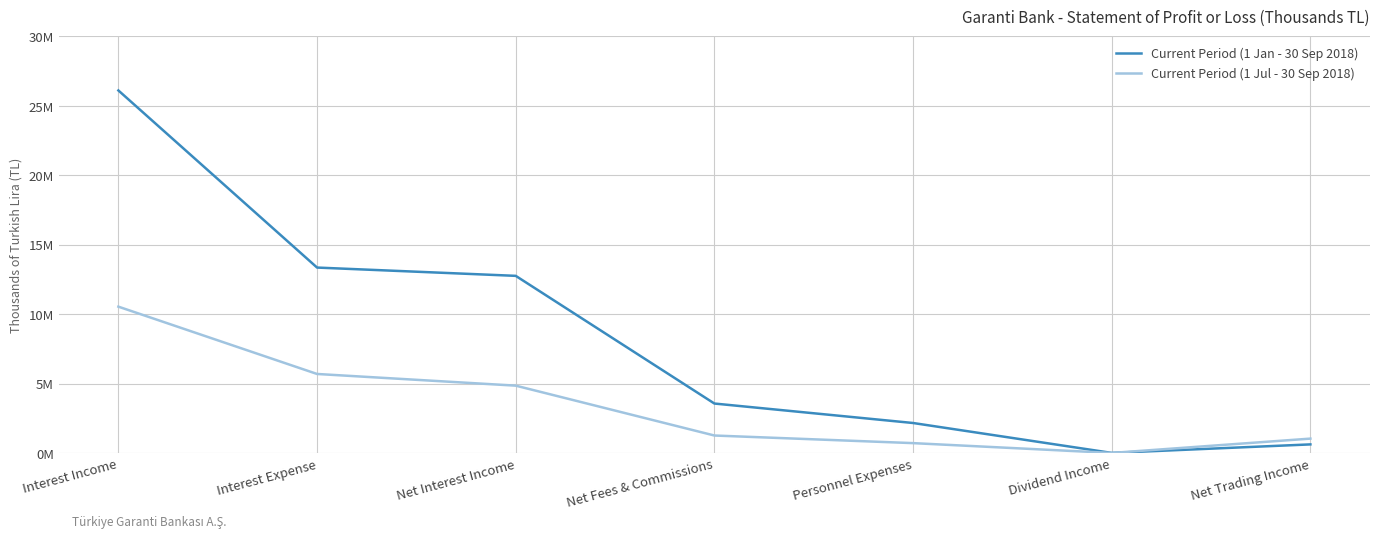

Does the chart display data point markers on the line(s)?

No